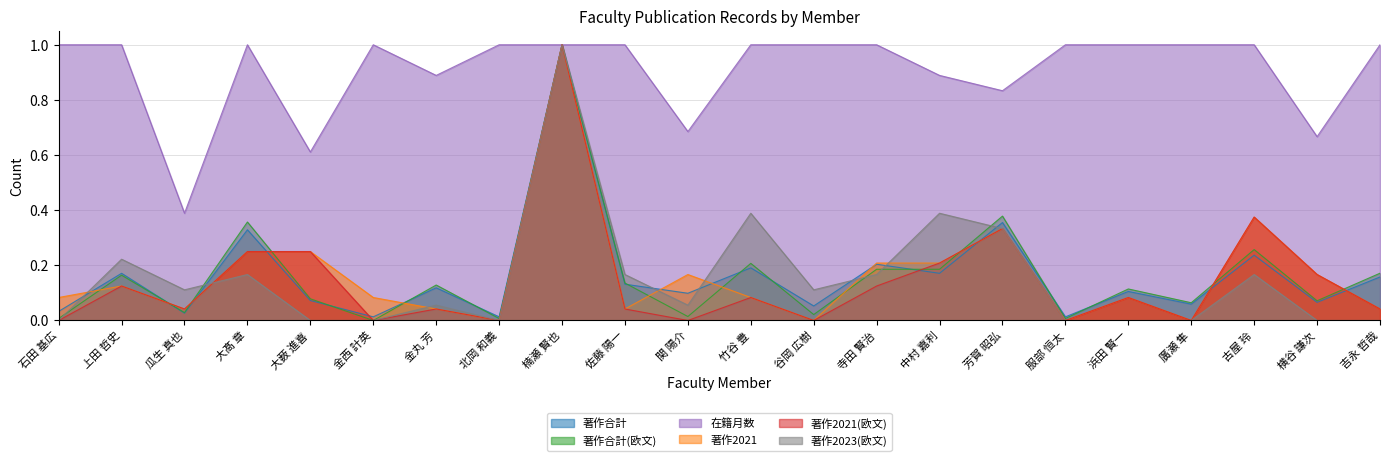

How many interior local valleys does the 著作2021 series have?

6